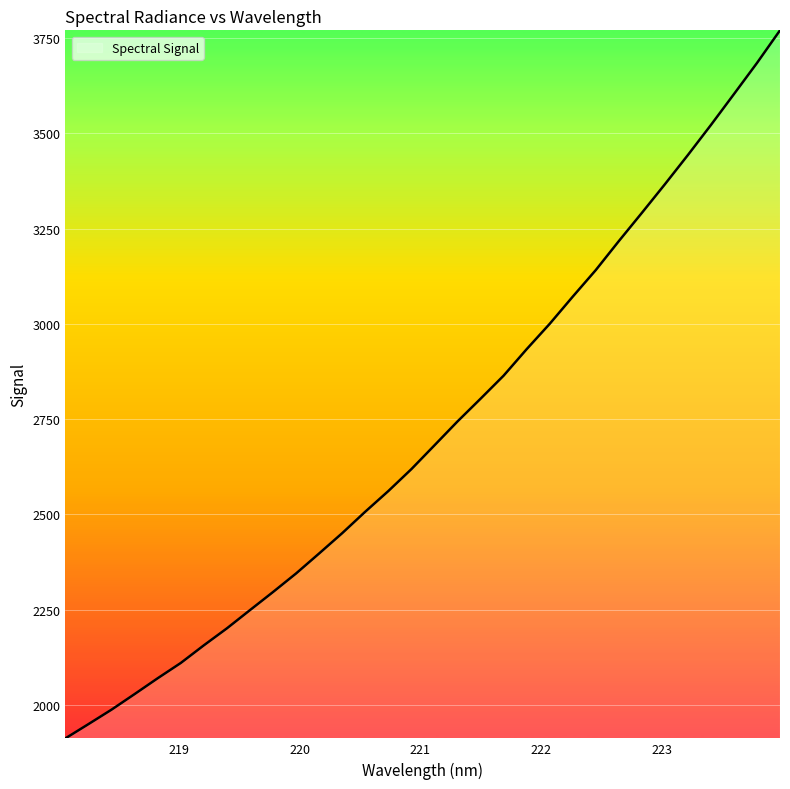

Count the number of categories in the chart.

32